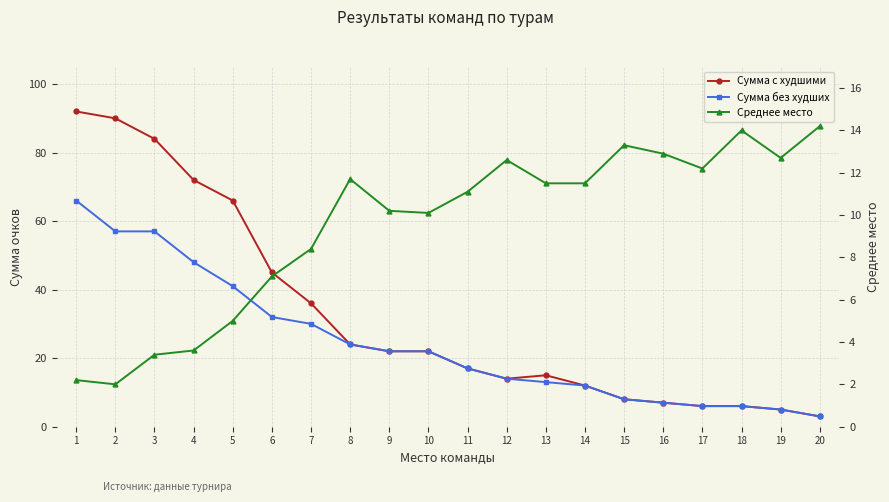

Does the chart display data point markers on the line(s)?

Yes